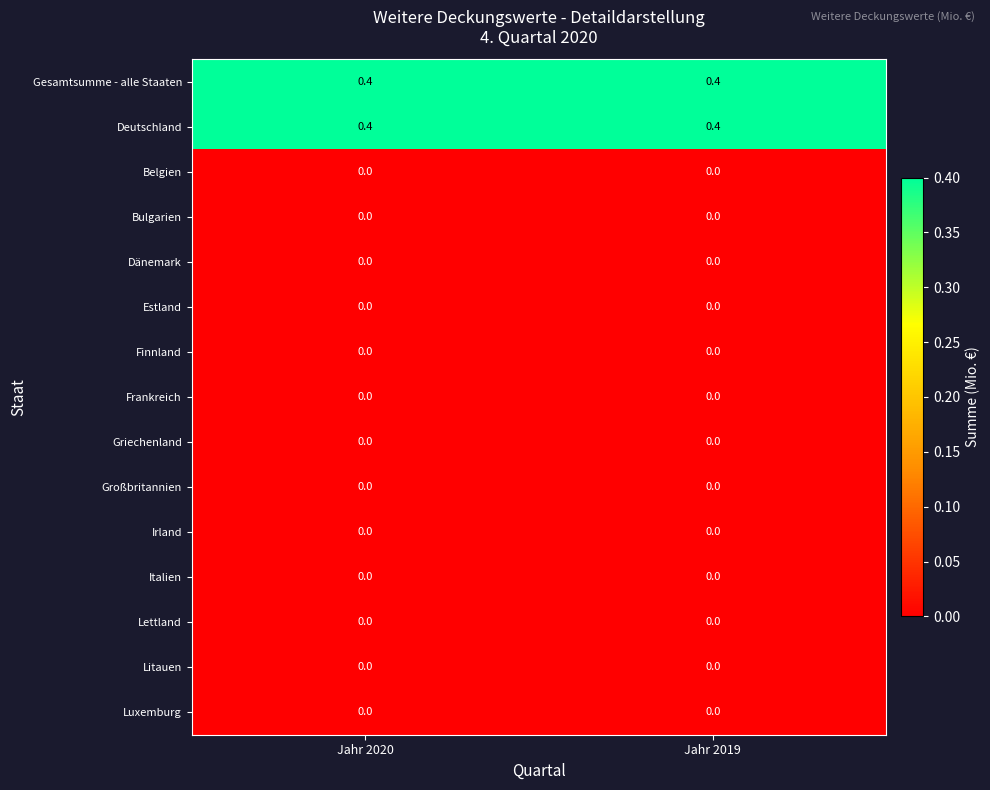

The value of Litauen at Jahr 2020 is 0.0. True or false?

True